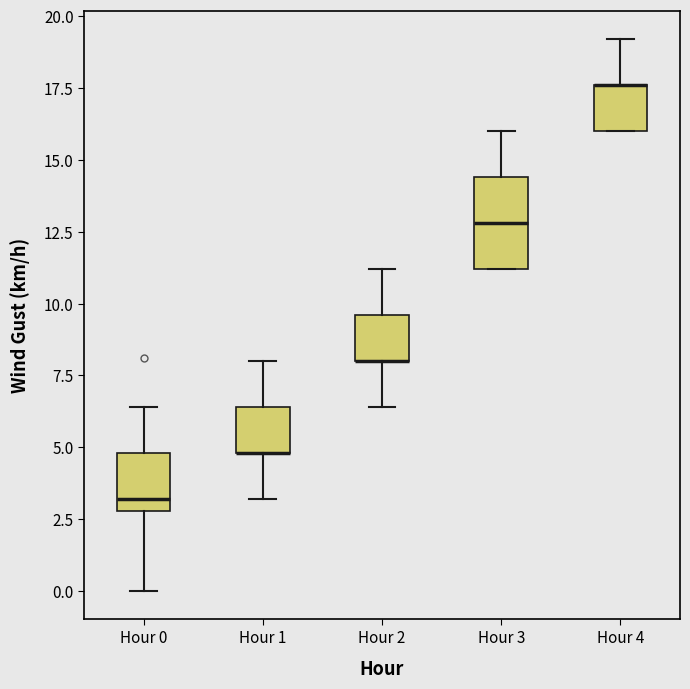

Which box is the tallest, from its lower edge to its upper edge?

Hour 3